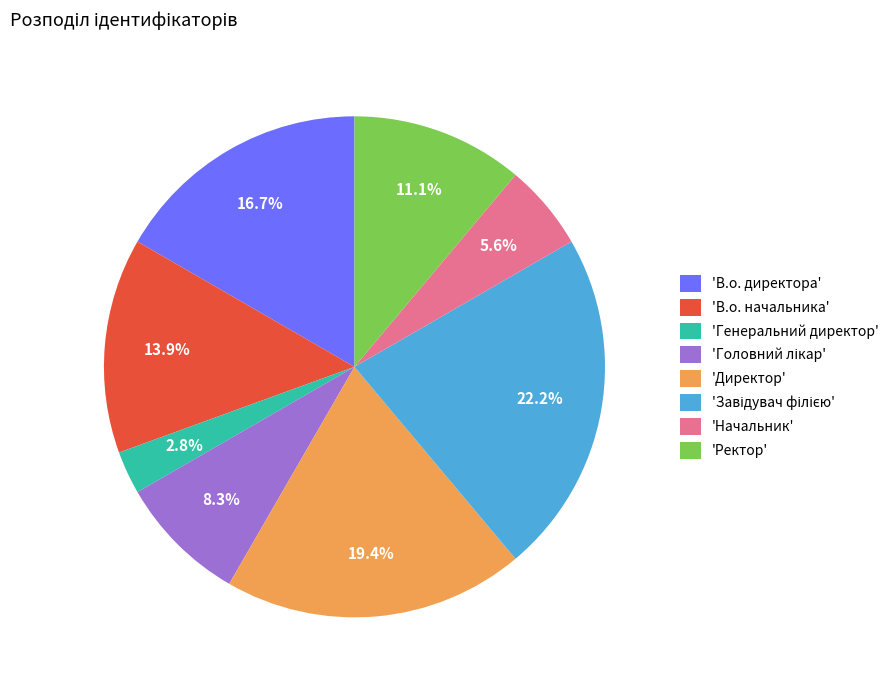

Between 'Директор' and 'Ректор', which is larger?

'Директор'